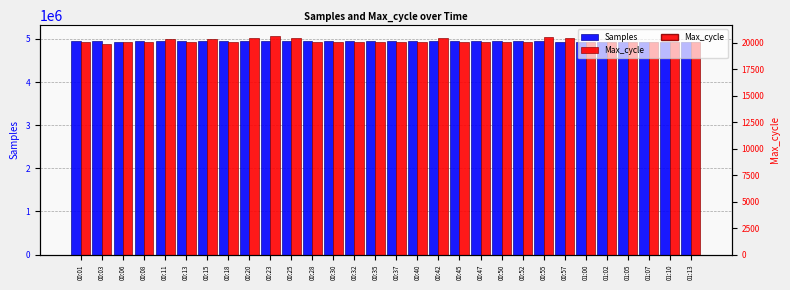

Which has a higher value, 00:01 or 00:50?

00:50